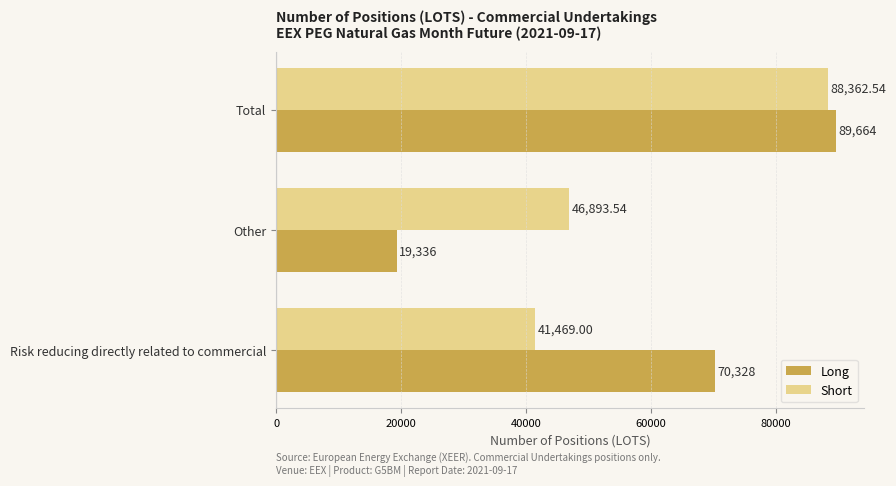

Is the value of Short at Other greater than the value of Long at Total?

No